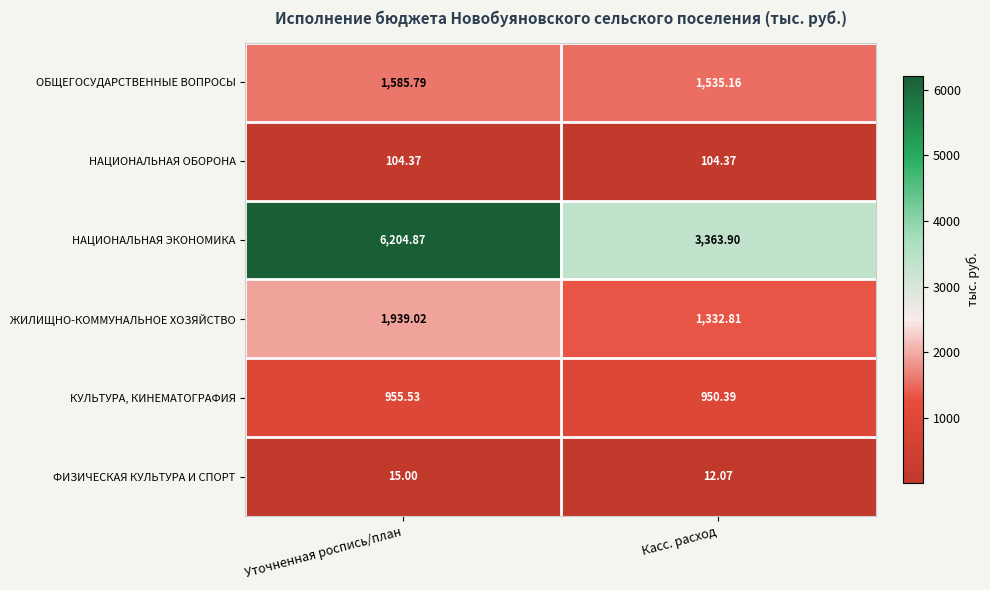

Which category has the lowest value across all series?

Касс. расход